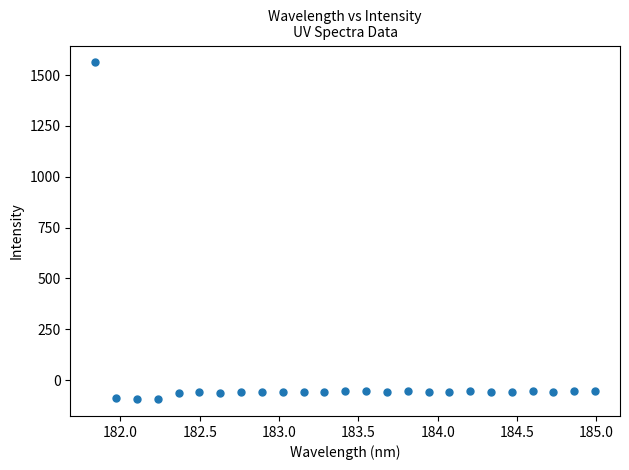

What is the range of Y values (max minus min)?

1656.0